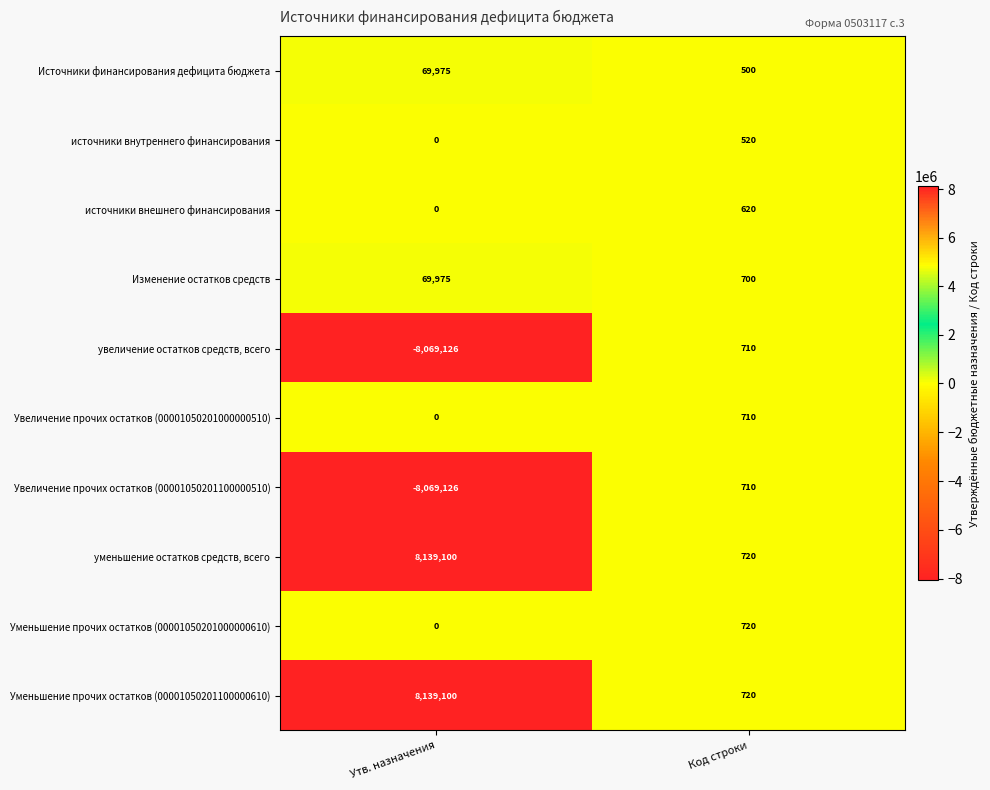

How many series are shown in this chart?

10